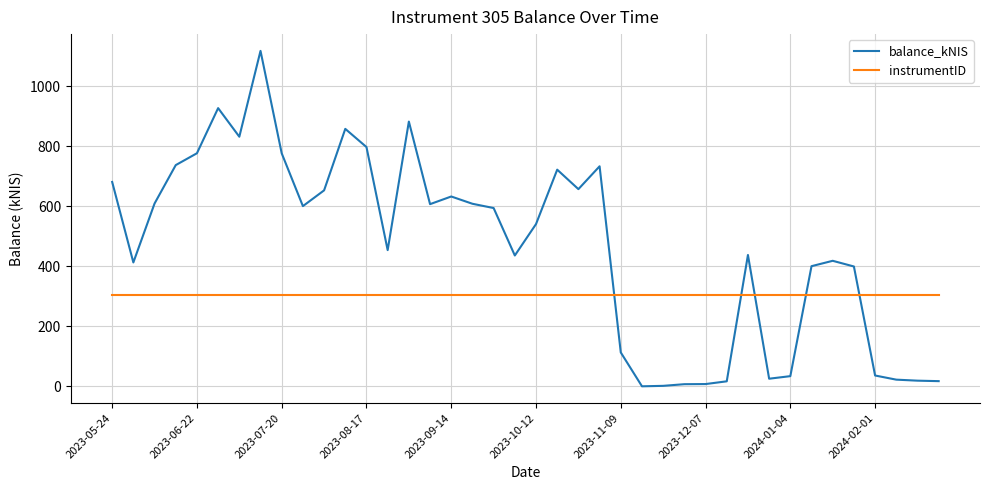

At how many categories does at least one series exceed 1104?

1